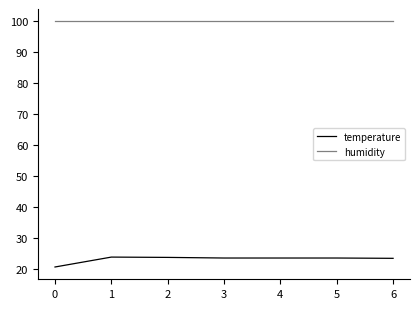

List the series in order of their overall mean, highest first.

humidity, temperature